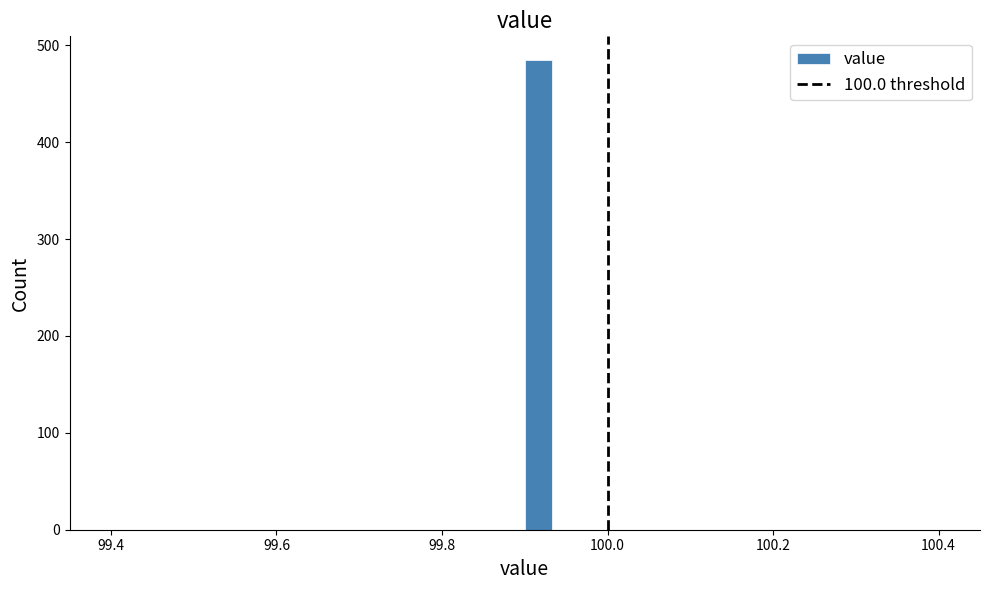

Read against the x-axis, roughly where is the centre of the tallest bar?

99.92